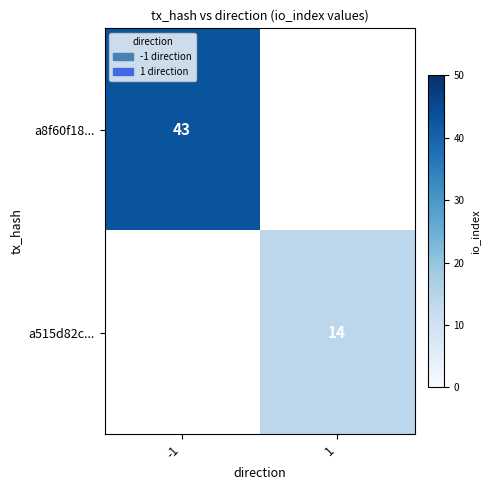

The value of a8f60f18... at -1 is 27. True or false?

False